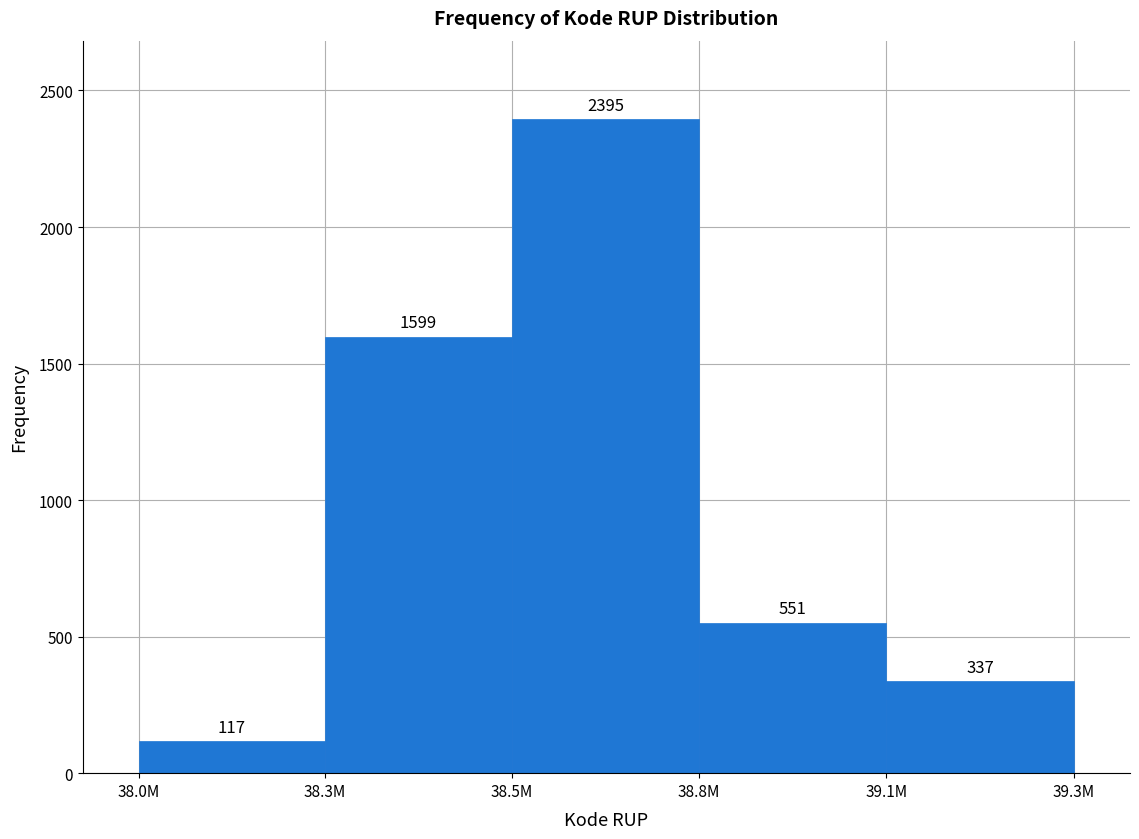

Reading left to right, transcribe all the data shown in this chart.

38.0M=117	38.3M=1599	38.5M=2395	38.8M=551	39.1M=337